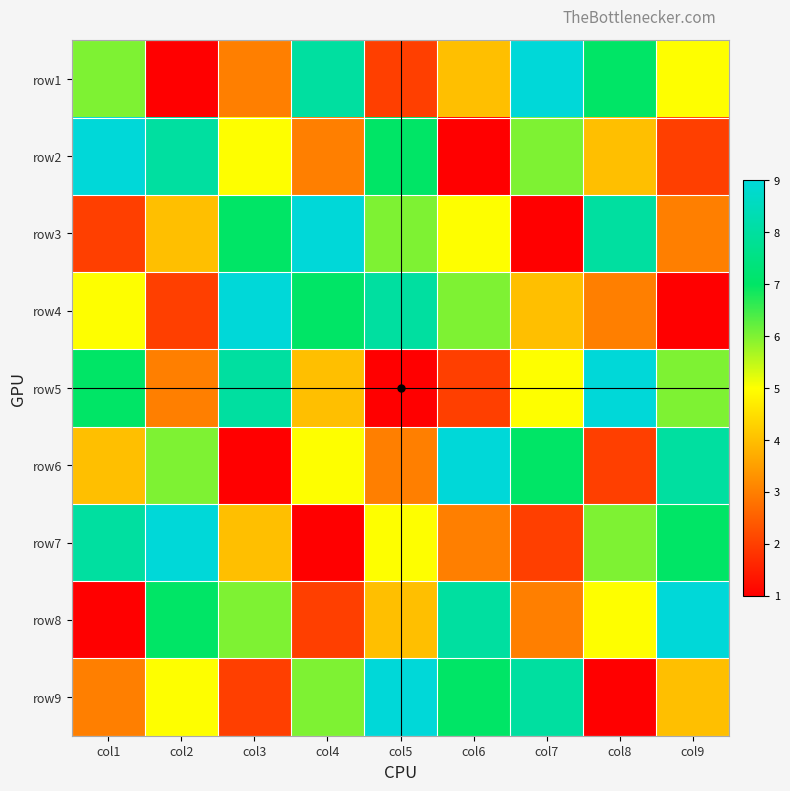

Reading left to right, transcribe all the data shown in this chart.

row1: col1=6	col2=1	col3=3	col4=8	col5=2	col6=4	col7=9	col8=7	col9=5
row2: col1=9	col2=8	col3=5	col4=3	col5=7	col6=1	col7=6	col8=4	col9=2
row3: col1=2	col2=4	col3=7	col4=9	col5=6	col6=5	col7=1	col8=8	col9=3
row4: col1=5	col2=2	col3=9	col4=7	col5=8	col6=6	col7=4	col8=3	col9=1
row5: col1=7	col2=3	col3=8	col4=4	col5=1	col6=2	col7=5	col8=9	col9=6
row6: col1=4	col2=6	col3=1	col4=5	col5=3	col6=9	col7=7	col8=2	col9=8
row7: col1=8	col2=9	col3=4	col4=1	col5=5	col6=3	col7=2	col8=6	col9=7
row8: col1=1	col2=7	col3=6	col4=2	col5=4	col6=8	col7=3	col8=5	col9=9
row9: col1=3	col2=5	col3=2	col4=6	col5=9	col6=7	col7=8	col8=1	col9=4